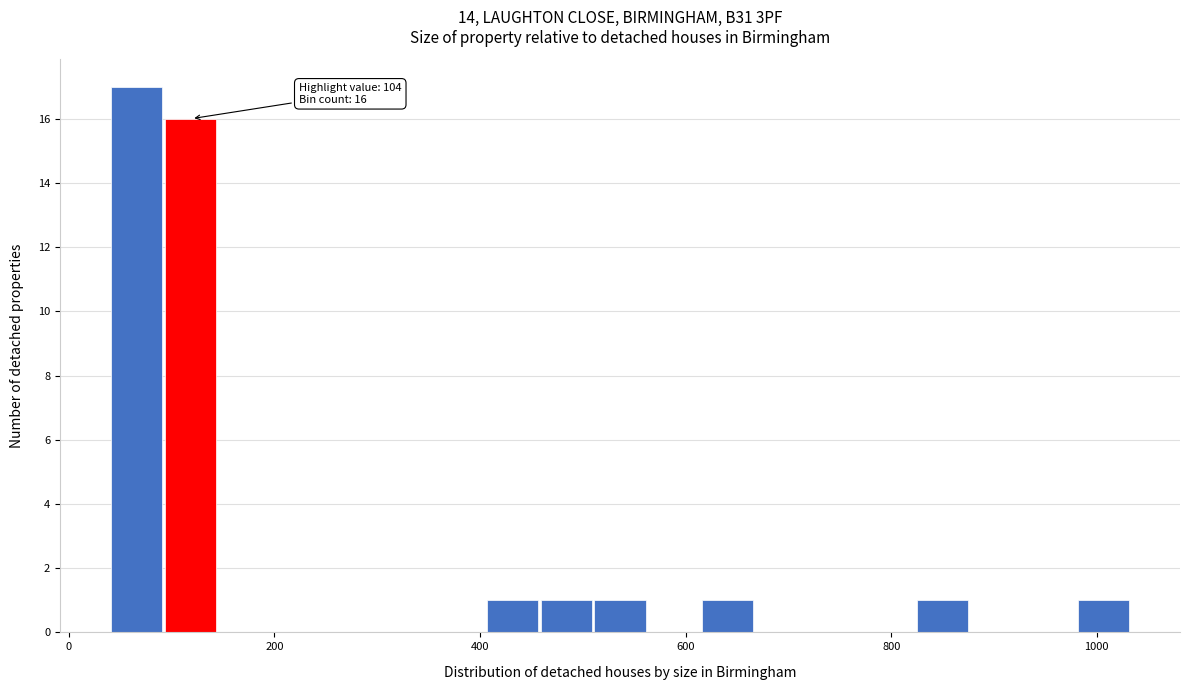

Read against the x-axis, roughly where is the centre of the tallest bar?

60